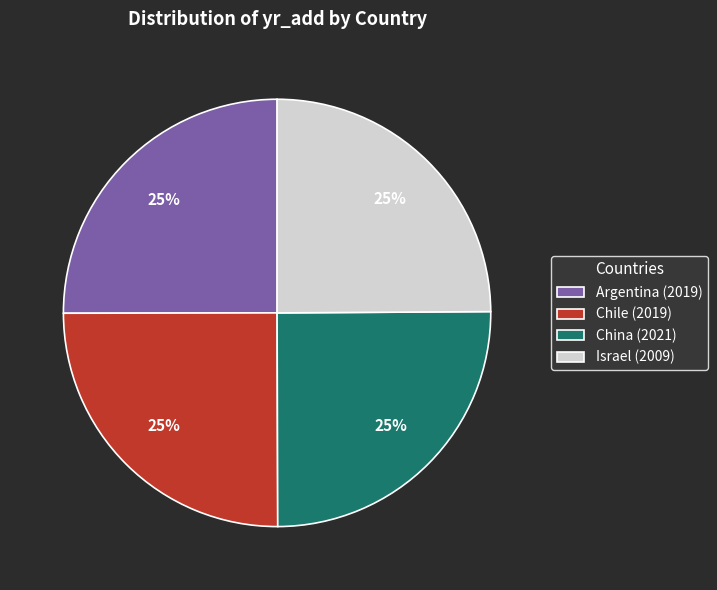

What is the ratio of the value at Argentina to the value at Israel?

1.0